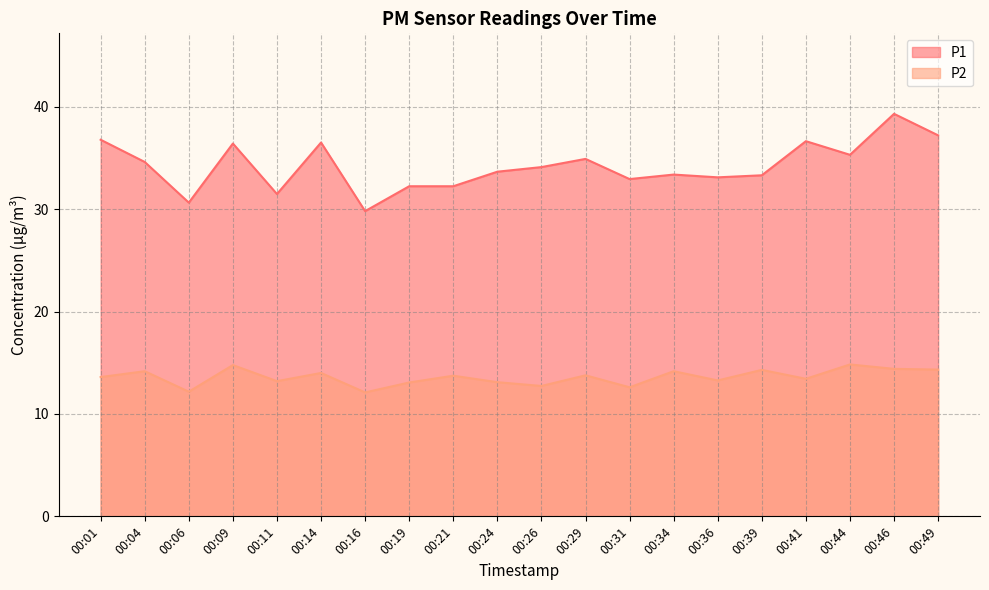

What is the value of the P1 point at the 12th from the left?

34.9